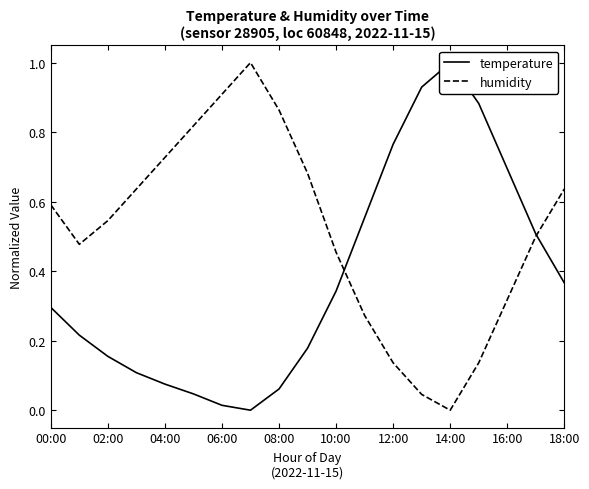

Reading right to left, list all the values displayed in this chart.

temperature: 0.4	0.5	0.7	0.9	1.0	0.9	0.8	0.6	0.3	0.2	0.1	0.0	0.0	0.0	0.1	0.1	0.2	0.2	0.3
humidity: 0.6	0.5	0.3	0.1	0.0	0.0	0.1	0.3	0.5	0.7	0.9	1.0	0.9	0.8	0.7	0.6	0.5	0.5	0.6